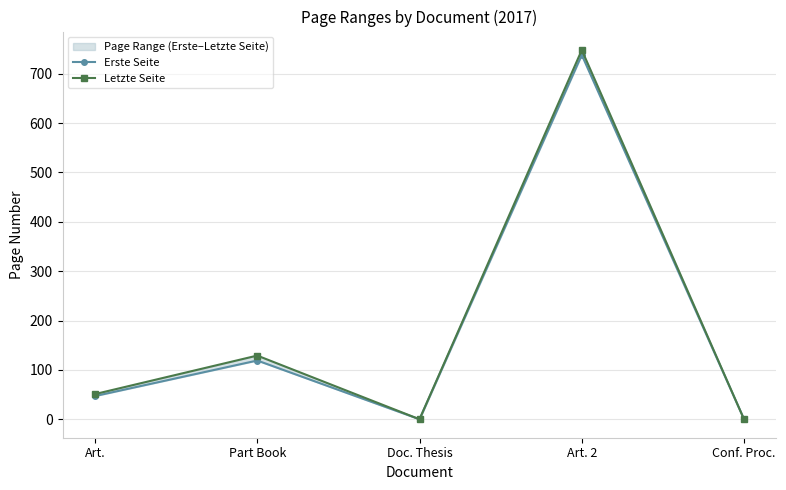

True or false: Letzte Seite and Erste Seite intersect in this chart.

False